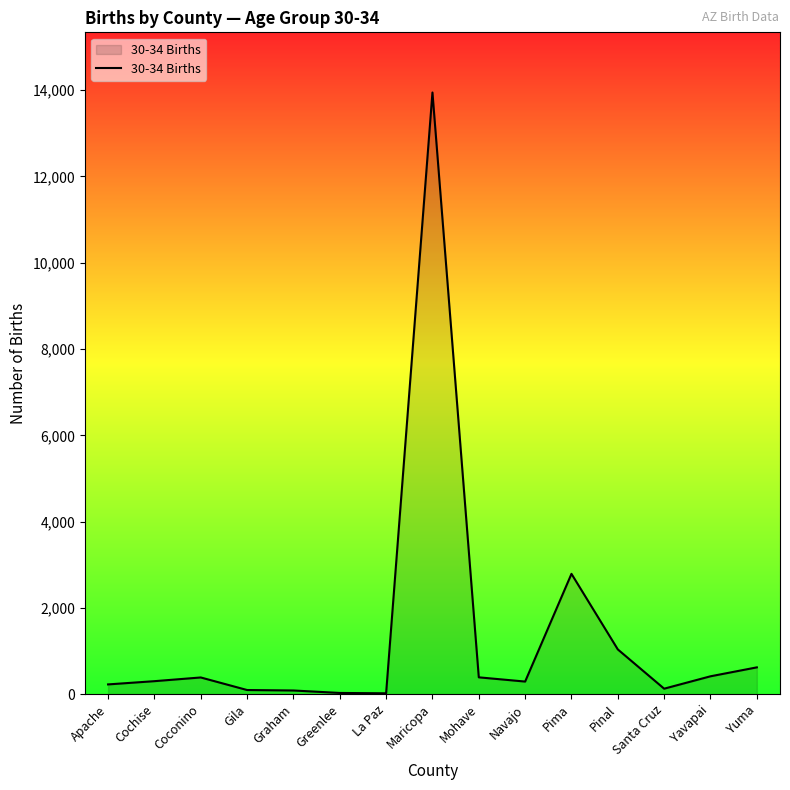

True or false: the data shows 390 at Mohave.

True